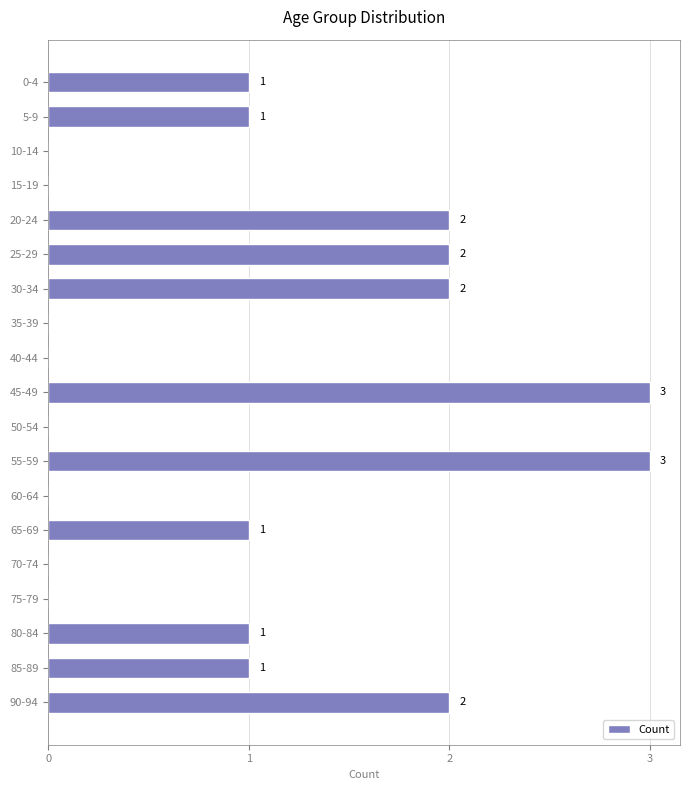

Count the number of data series in this chart.

1